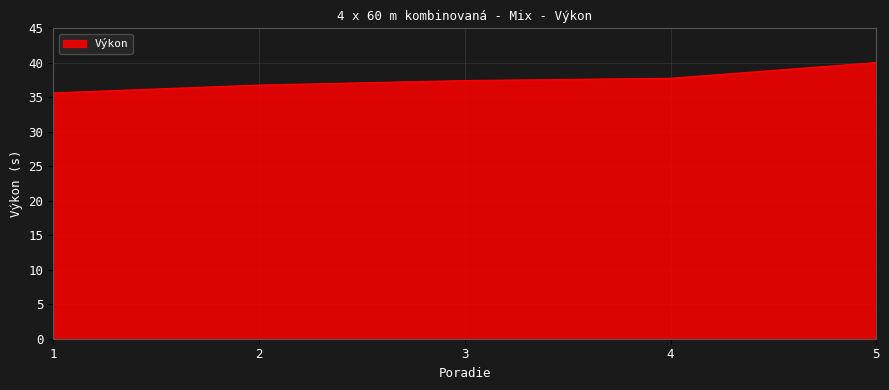

What is the smallest value displayed?

35.6